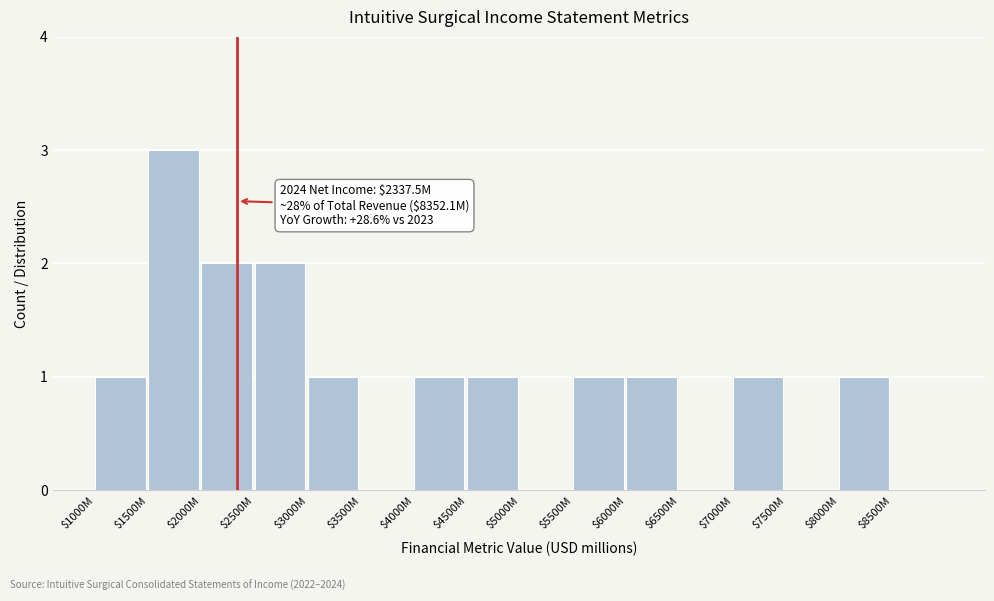

True or false: the data shows 0 at $6500M.

True